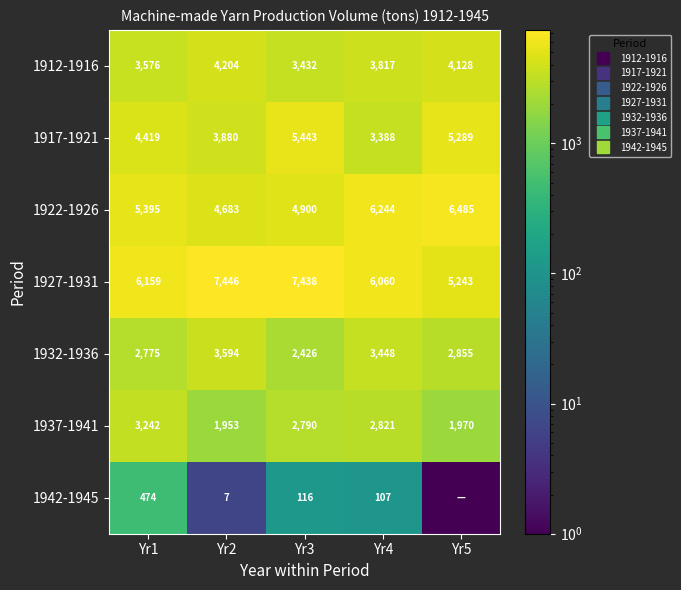

What is the difference between the second highest and second lowest values in the 1932-1936 series?

673.7